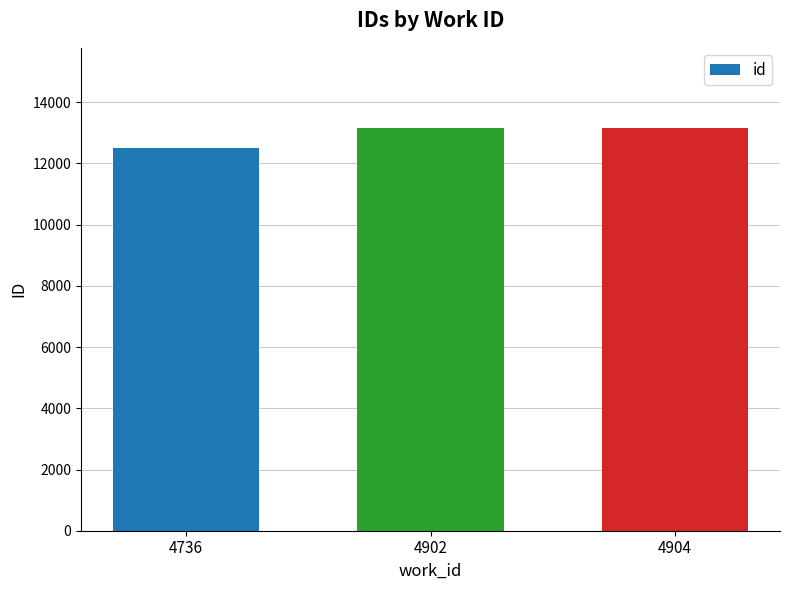

What is the ratio of the value at 4904 to the value at 4902?

1.0